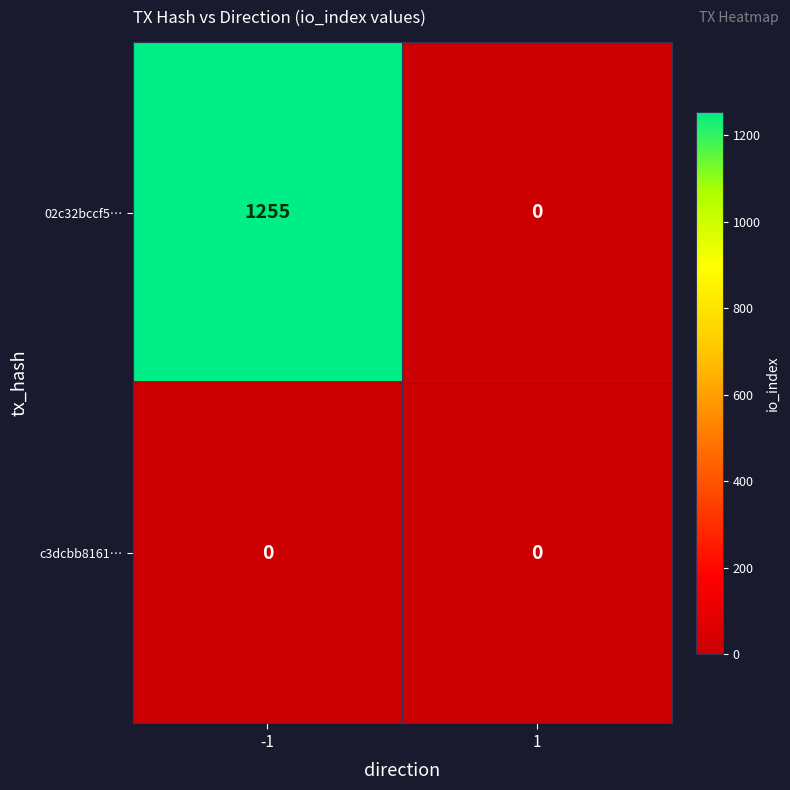

Count the number of data series in this chart.

2